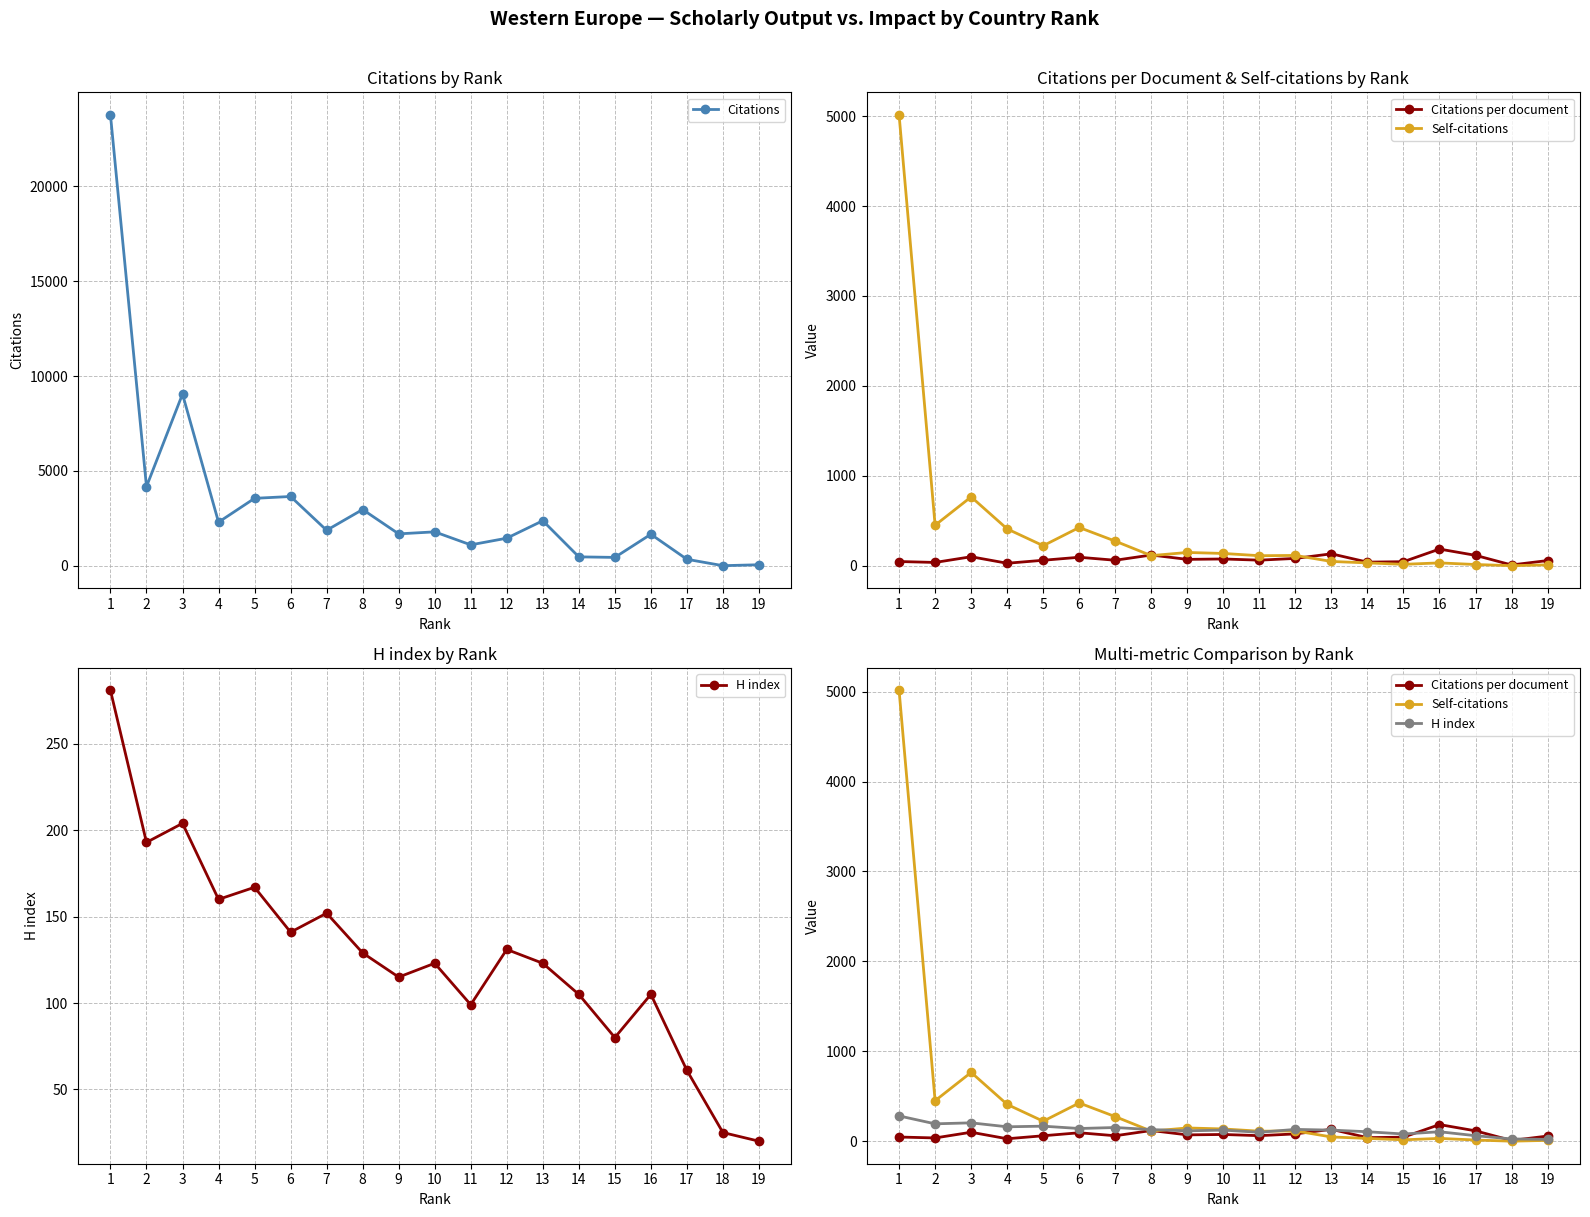

Reading left to right, extract all data points from this chart.

Citations: 23757.0	4173.0	9050.0	2300.0	3556.0	3653.0	1872.0	2967.0	1684.0	1790.0	1105.0	1456.0	2376.0	473.0	444.0	1663.0	345.0	8.0	57.0
Citations per document: 46.3	36.0	99.5	27.1	60.3	93.7	60.4	118.7	70.2	74.6	61.4	80.9	132.0	39.4	44.4	184.8	115.0	8.0	57.0
Self-citations: 5014.0	450.0	765.0	409.0	222.0	425.0	273.0	112.0	147.0	136.0	111.0	114.0	47.0	31.0	15.0	31.0	13.0	0.0	9.0
H index: 281.0	193.0	204.0	160.0	167.0	141.0	152.0	129.0	115.0	123.0	99.0	131.0	123.0	105.0	80.0	105.0	61.0	25.0	20.0